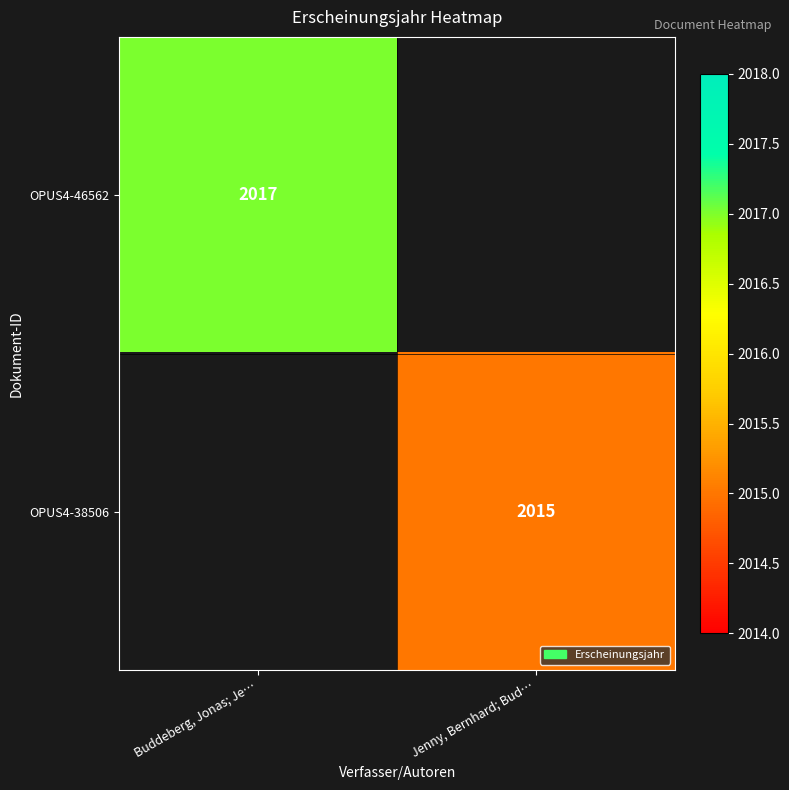

Is it true that OPUS4-46562 equals 2017 at Buddeberg, Jonas; Je…?

True